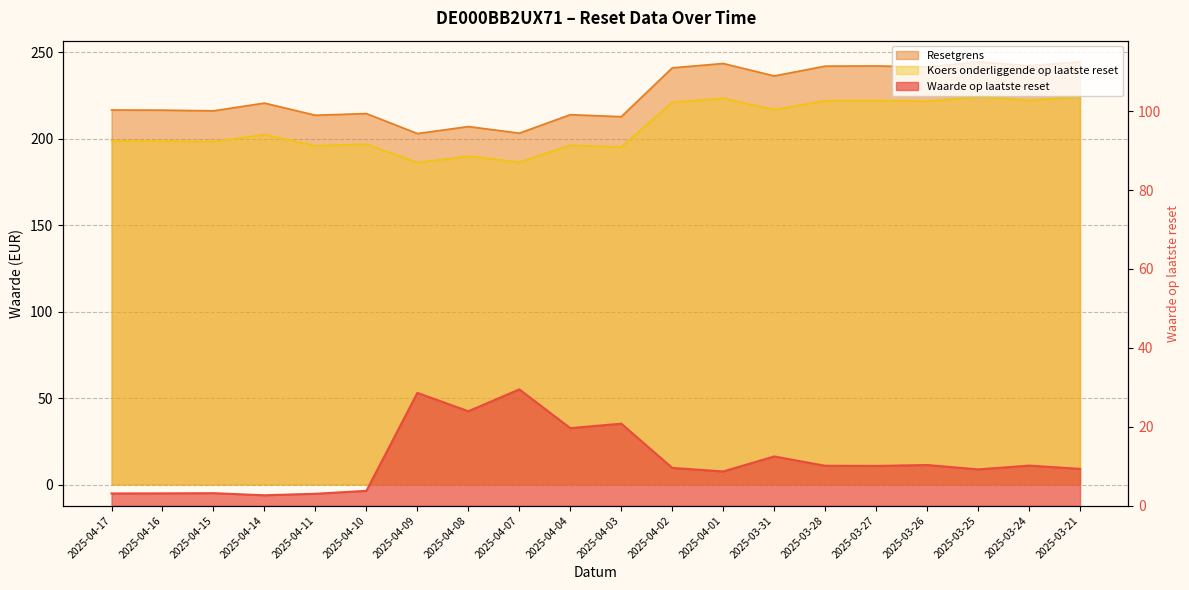

How many interior local valleys does the Koers onderliggende op laatste reset series have?

8